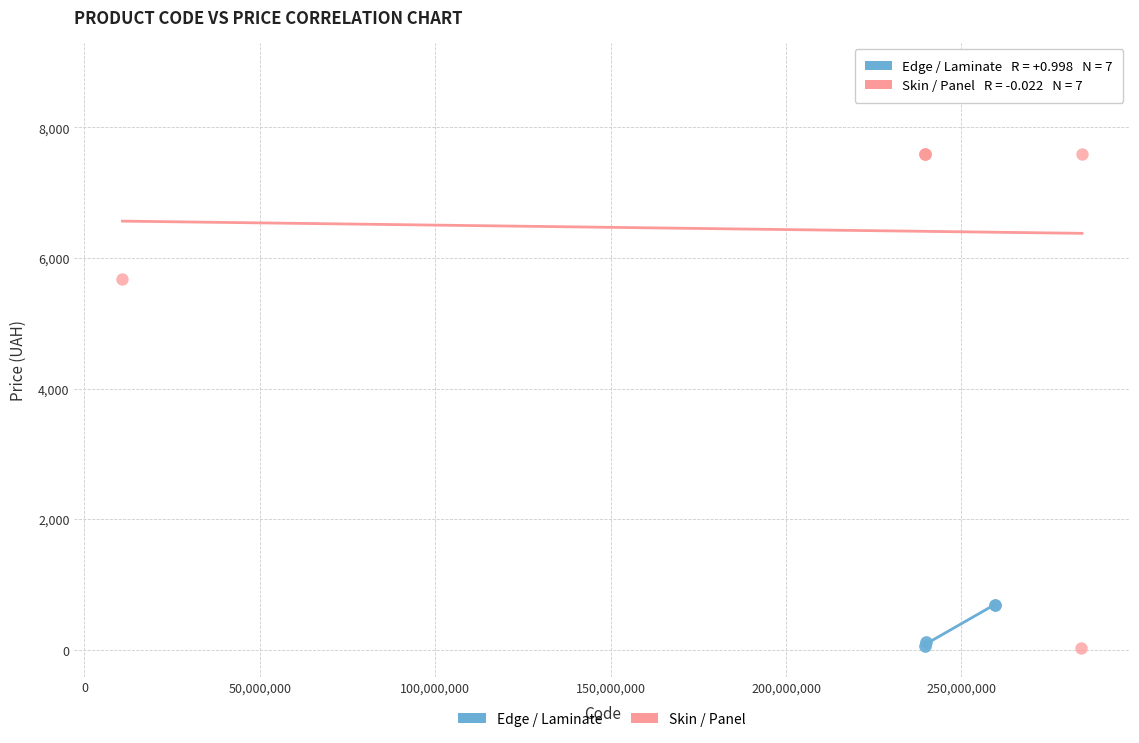

Which series reaches the maximum Y coordinate?

Skin / Panel